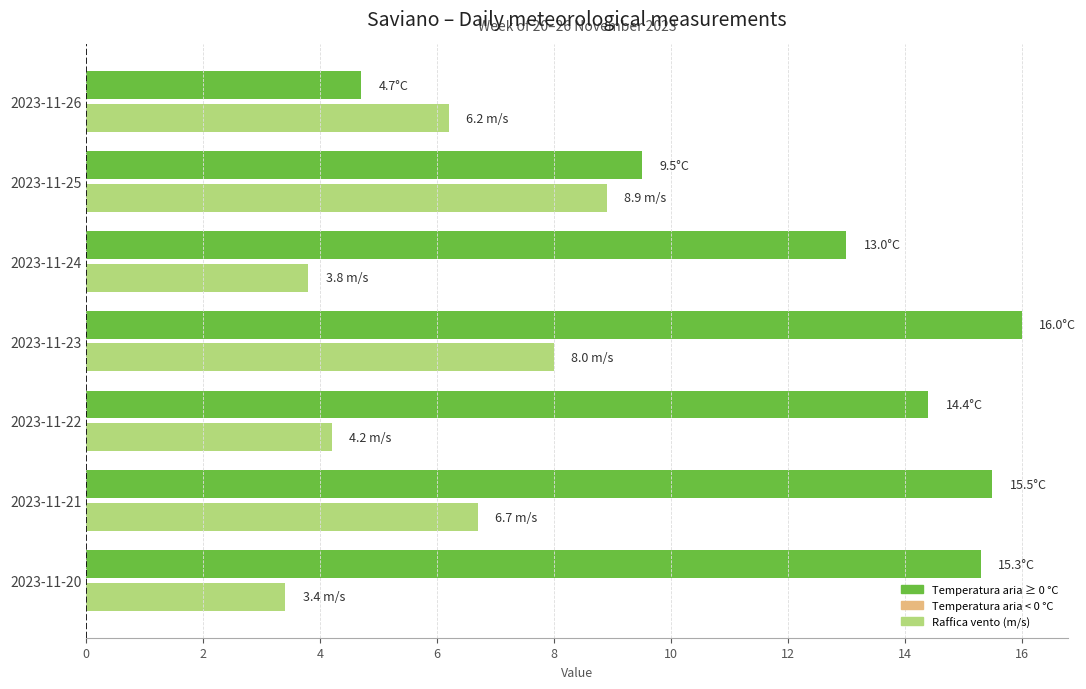

Which category has the highest value across all series?

2023-11-23